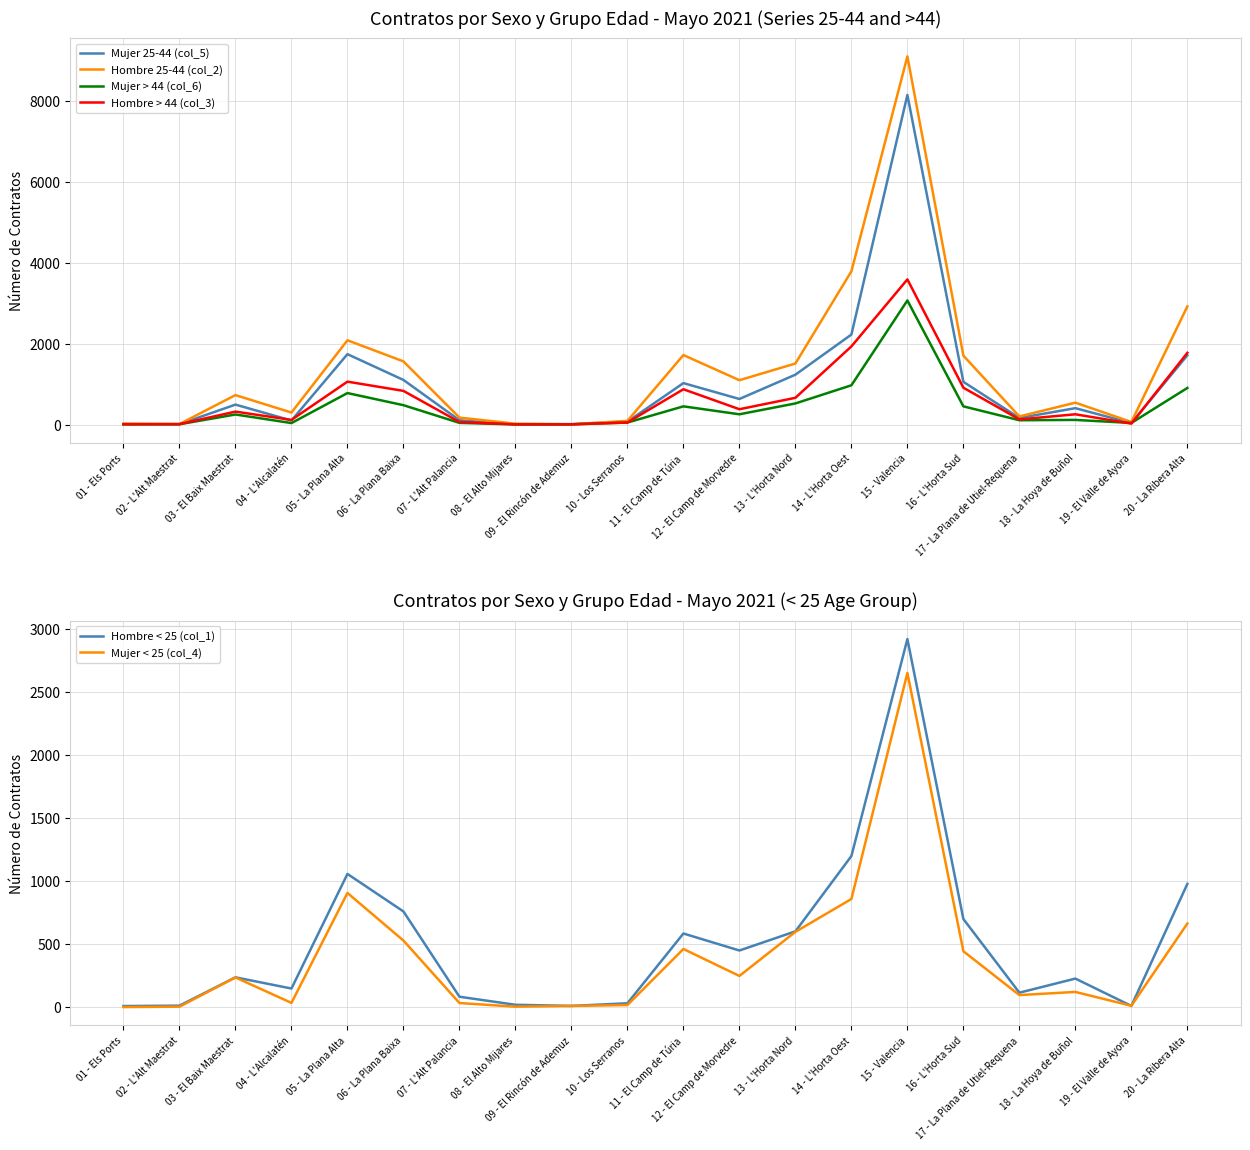

Which series ends up on top after the final intersection of Hombre < 25 (col_1) and Mujer 25-44 (col_5)?

Mujer 25-44 (col_5)